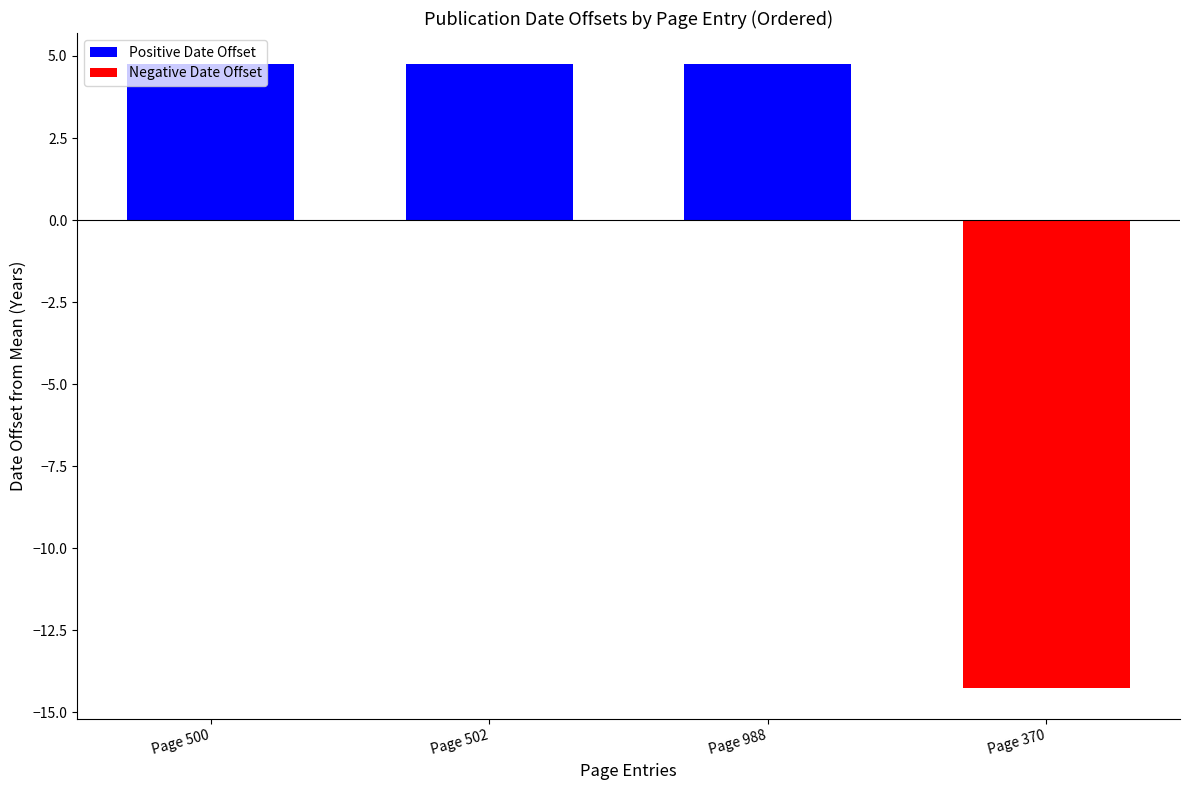

At which label does the data first exceed 4?

Page 500